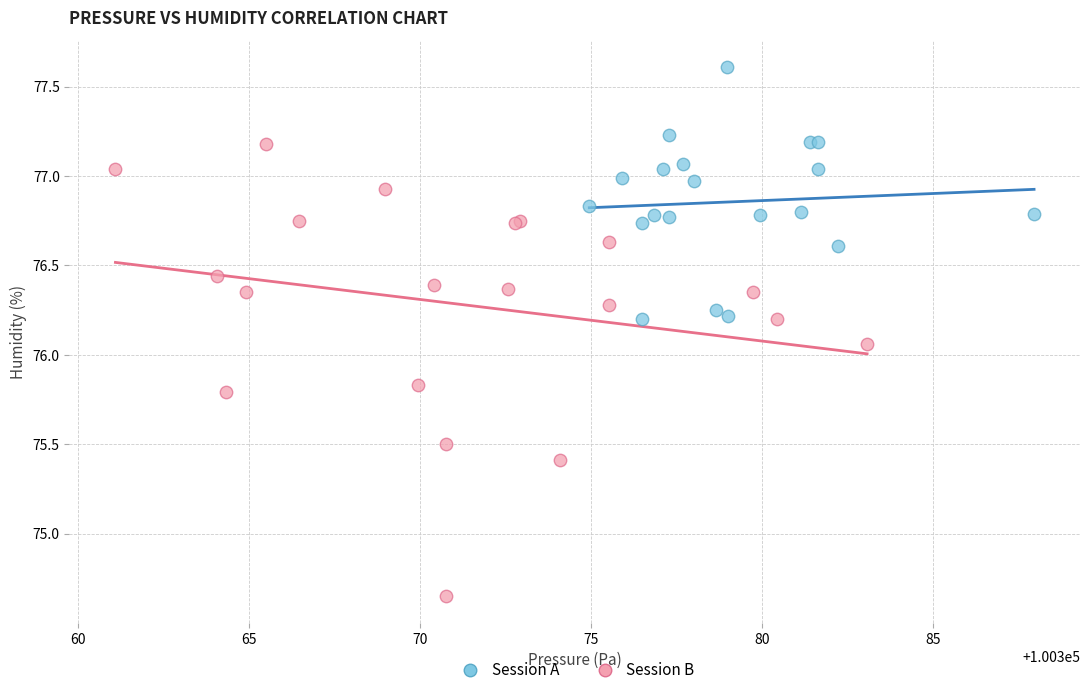

Which series reaches the minimum Y coordinate?

Session B